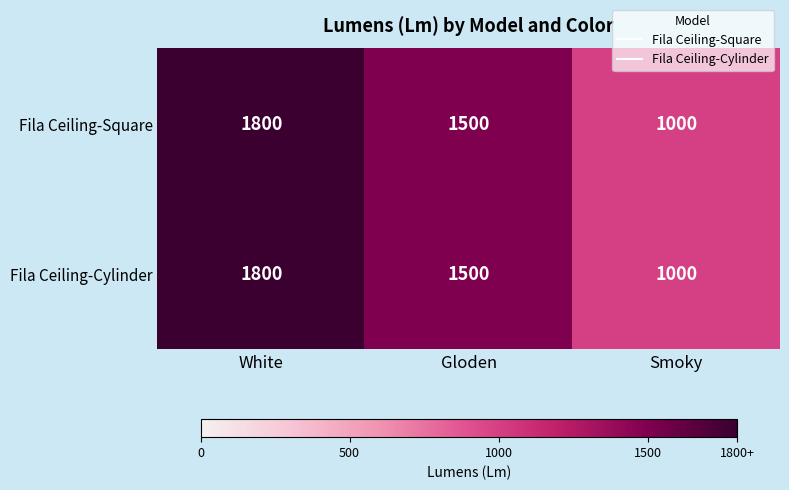

Where does the Fila Ceiling-Cylinder series first go above 1500?

White